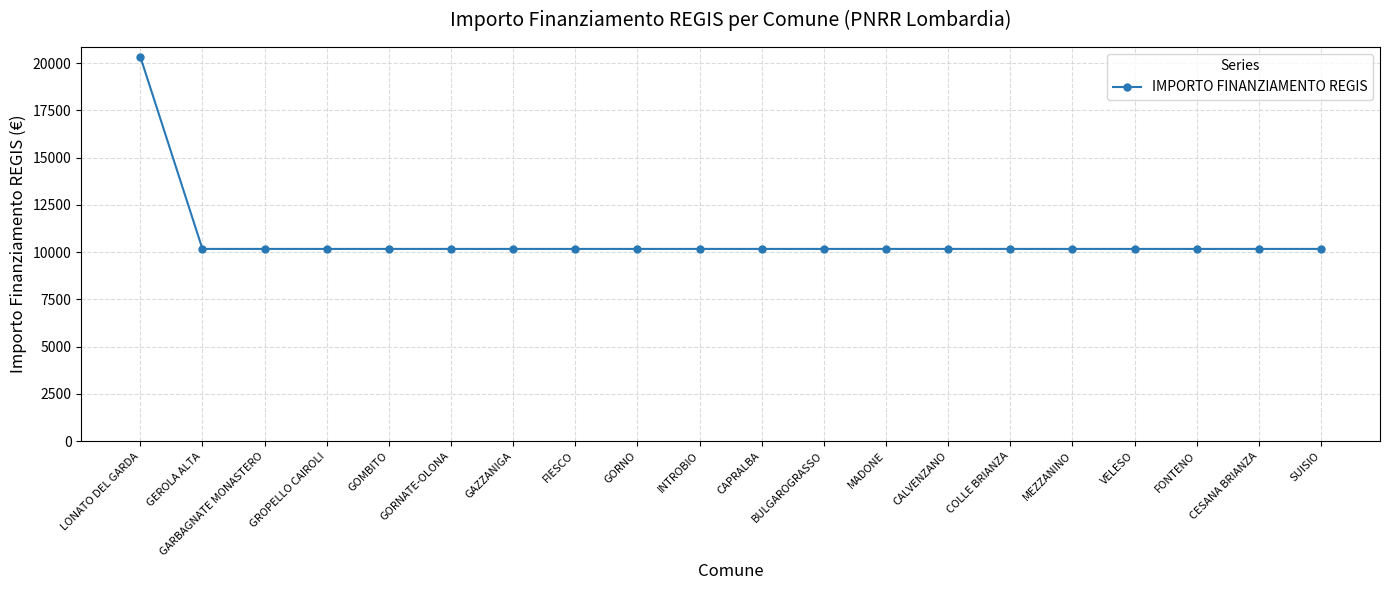

How many values exceed 10172?

1